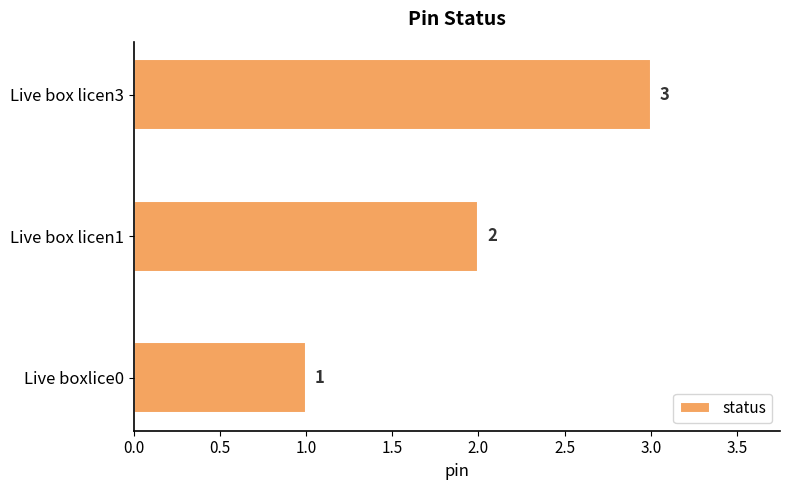

Rank the categories by value from highest to lowest.

Live box licen3, Live box licen1, Live boxlice0